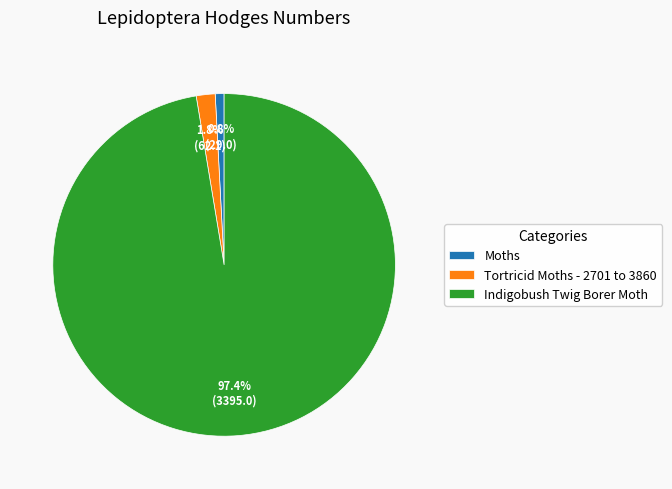

To the nearest percent, what portion does Tortricid Moths - 2701 to 3860 represent?

2%